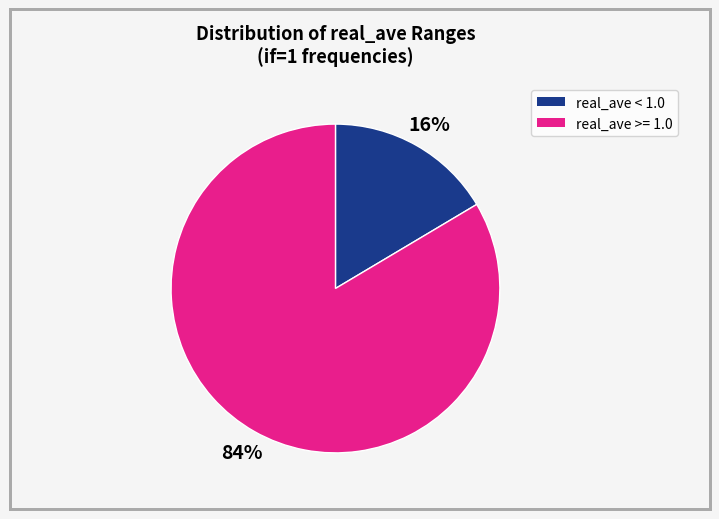

Is there any slice that represents more than half of the pie?

Yes